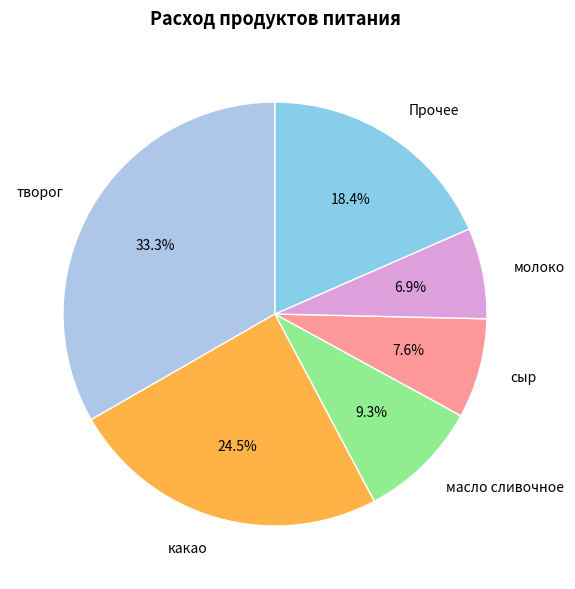

What percentage is NOT represented by творог?

66.7%